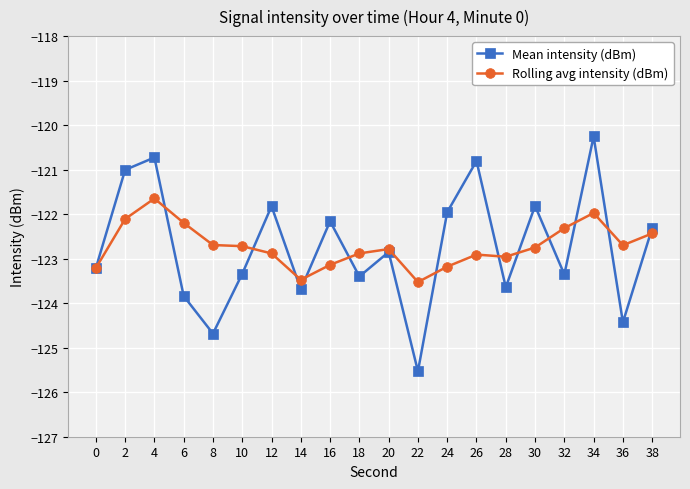

Is the value of Rolling avg intensity (dBm) at 22 greater than the value of Mean intensity (dBm) at 38?

No